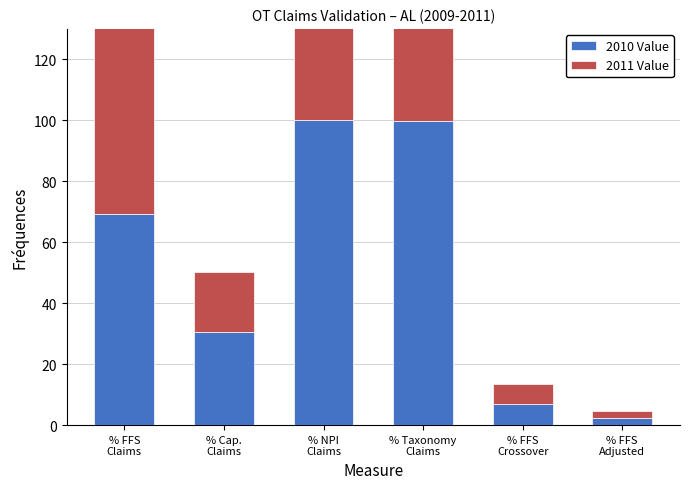

What is the label of the 6th bar from the left?

% FFS
Adjusted